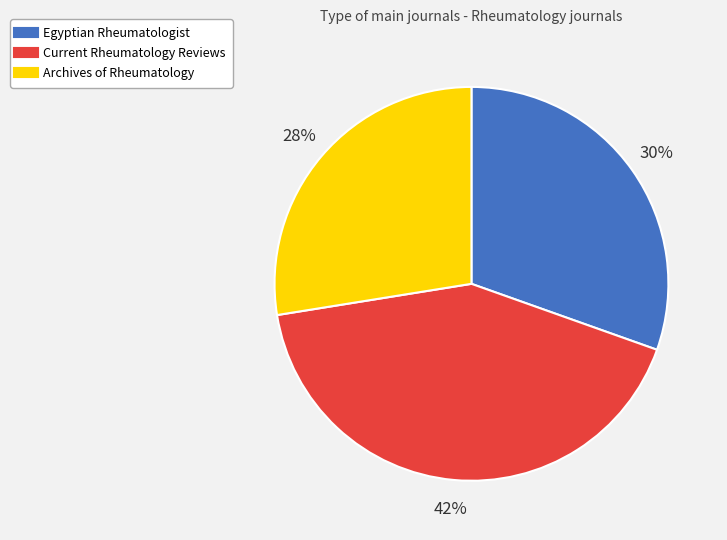

To the nearest percent, what percentage of the pie is Egyptian Rheumatologist?

30%